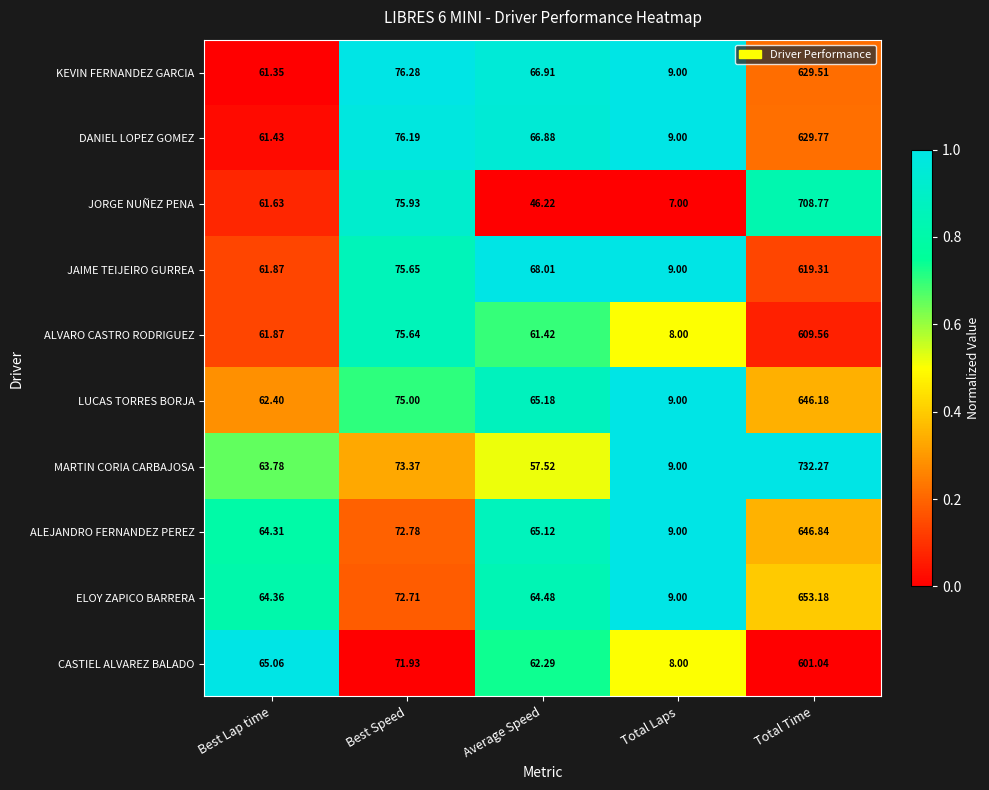

At which category is the sum across all series the highest?

Total Time